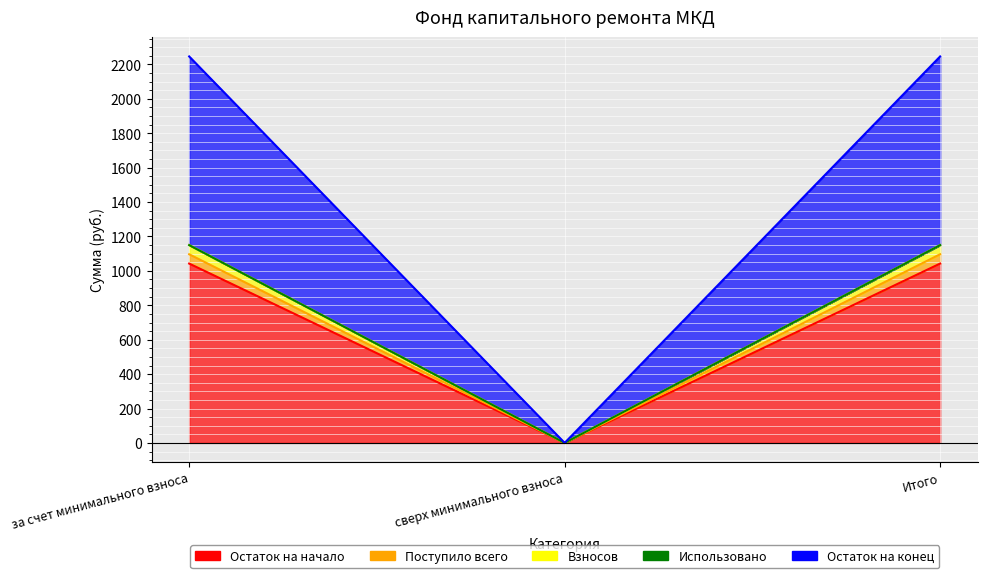

Which category has the lowest value in the Остаток на конец series?

сверх минимального взноса